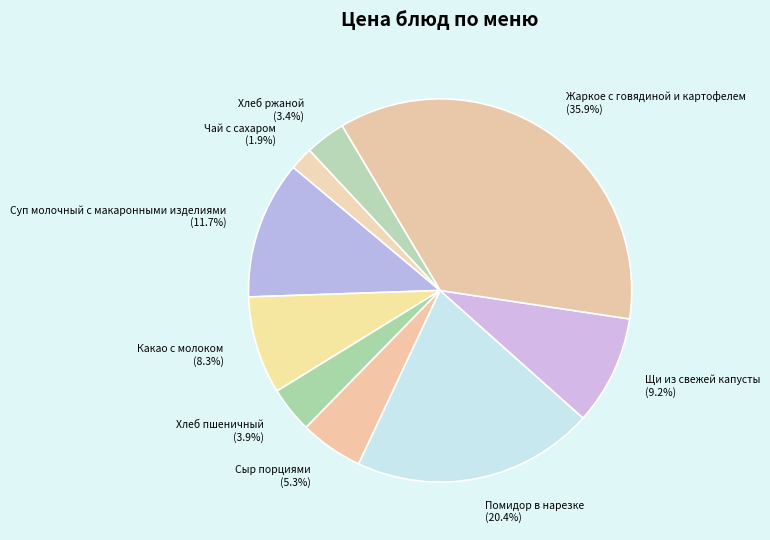

How many slices are in this pie chart?

9